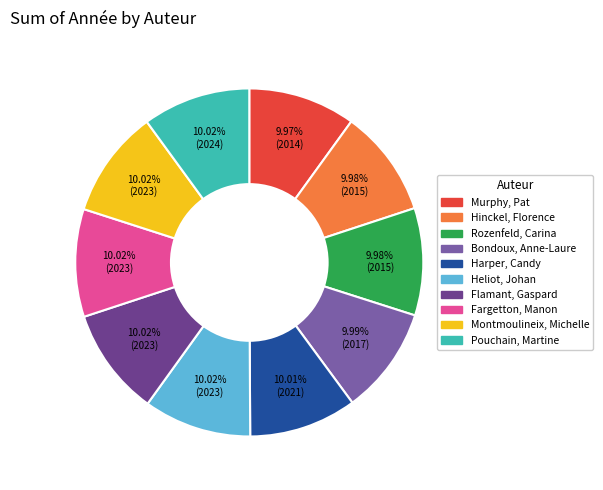

Is there a majority slice in this chart?

No